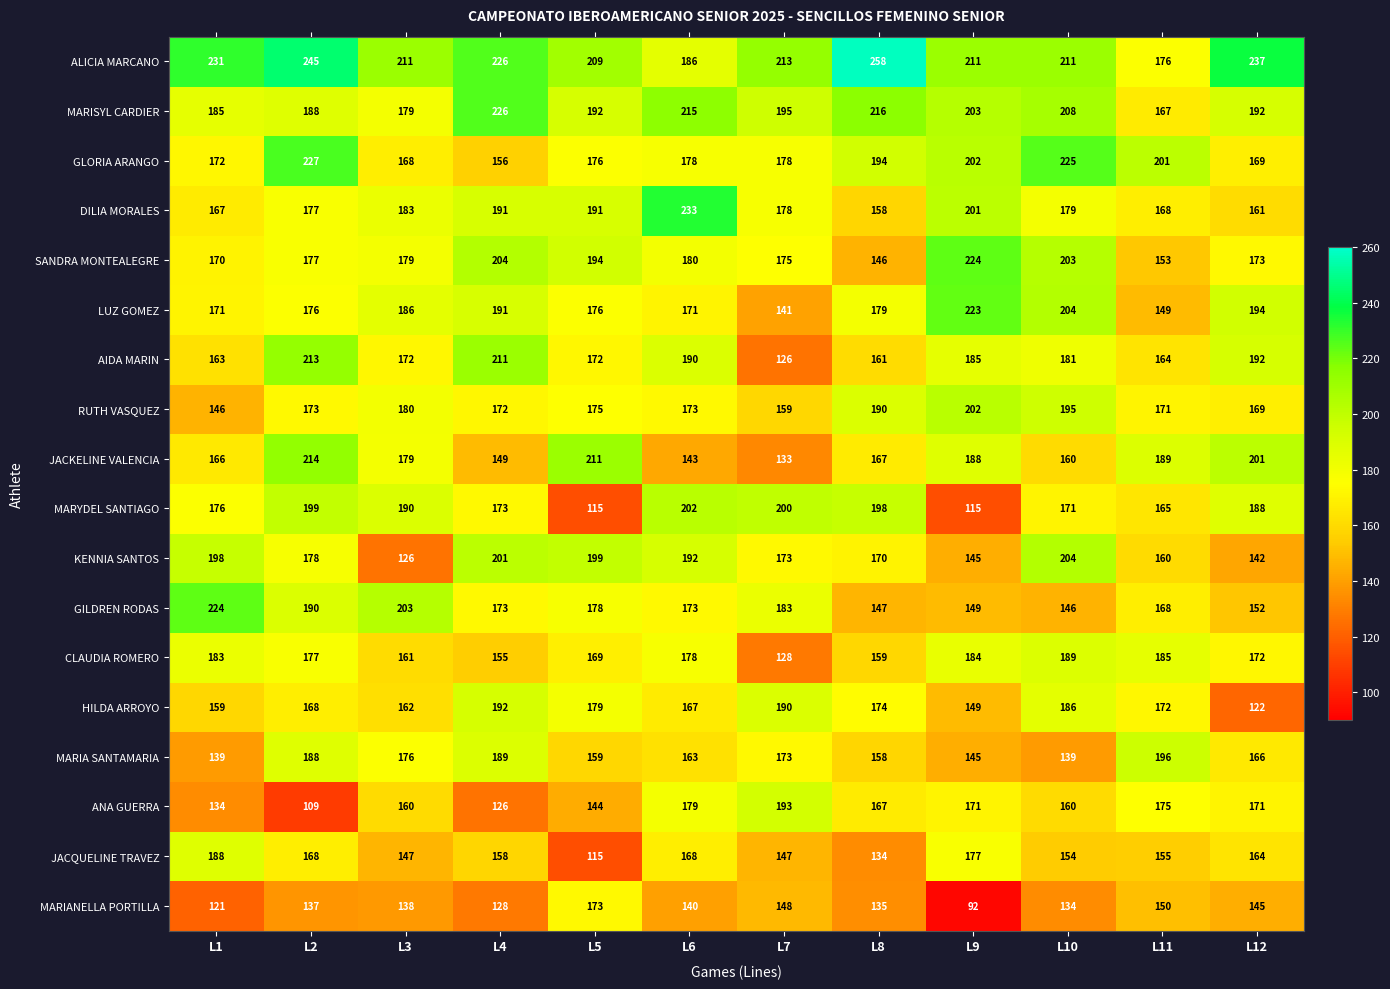

What is the difference between the ANA GUERRA values at L12 and L4?

45